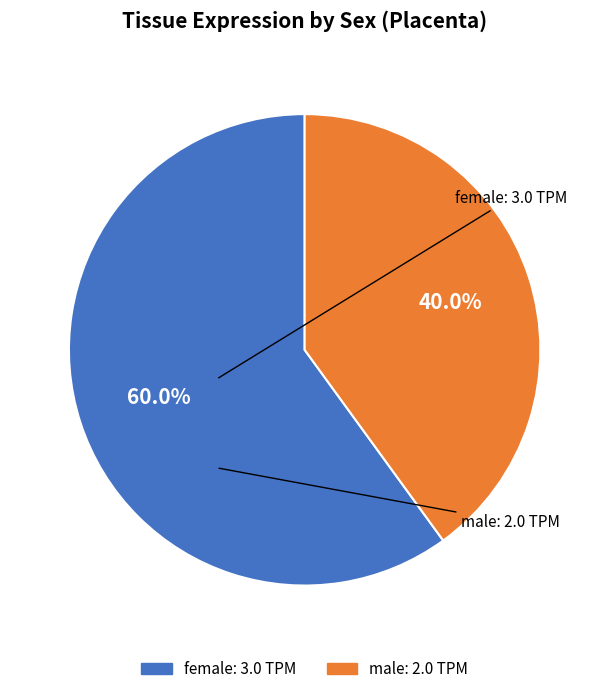

Which category has the biggest portion of the pie?

female